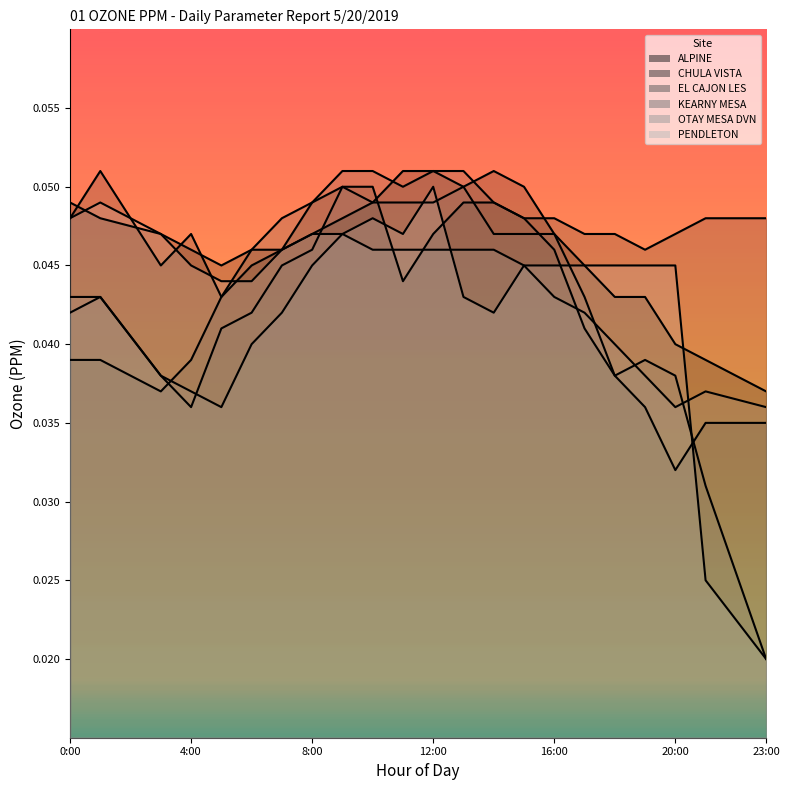

Count the OTAY MESA DVN values in the range 0 to 1.

22